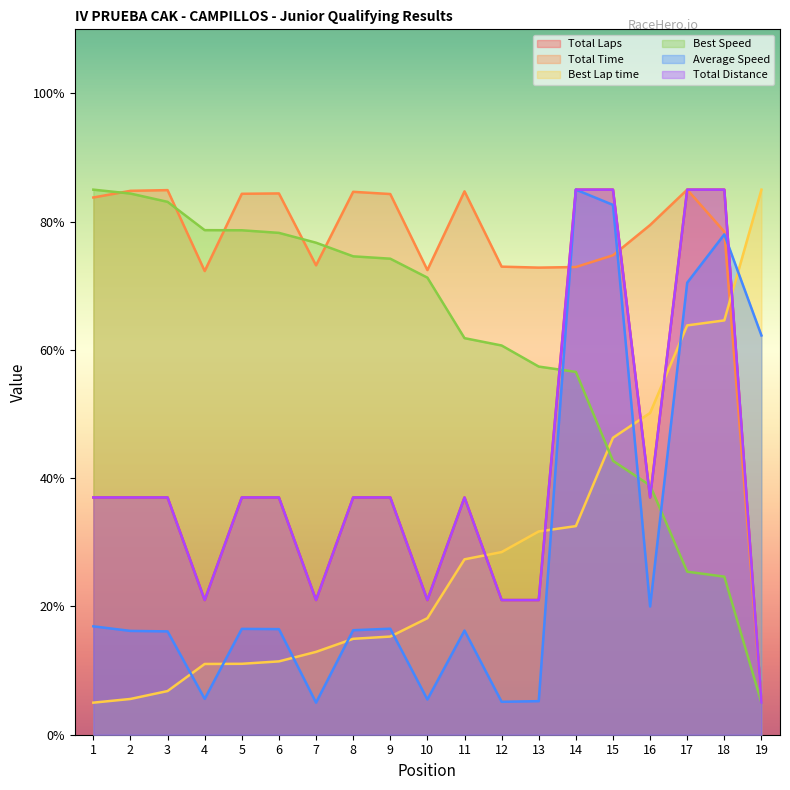

At which category is the sum across all series the highest?

14